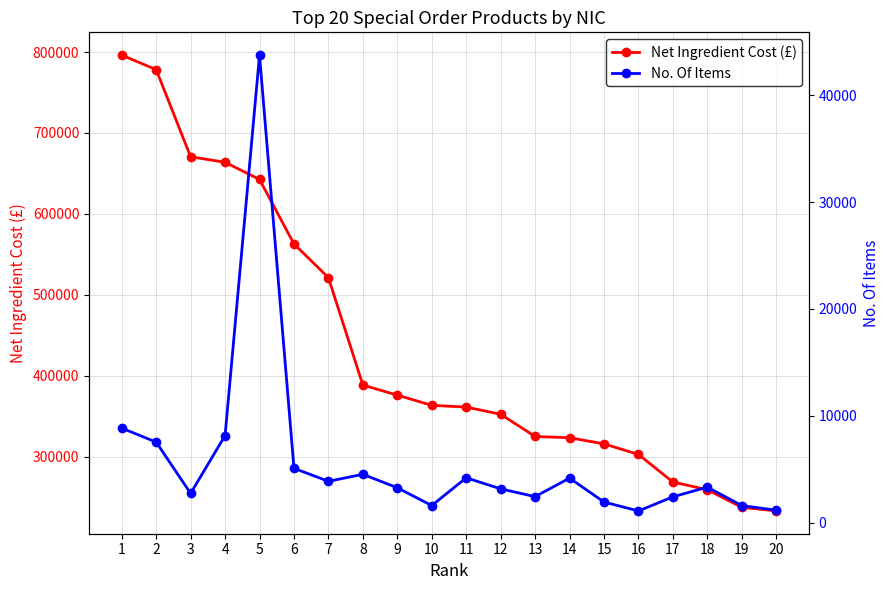

What is the difference between the maximum and minimum values in the No. Of Items series?

42647.0